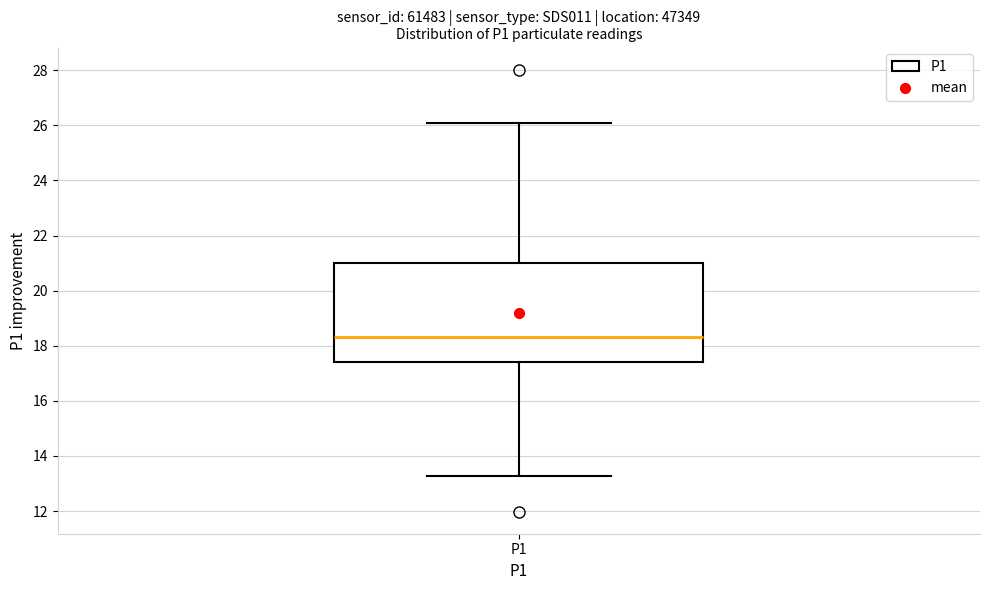

Transcribe this box plot: give where the median line is, the range the box spans, and where the two whiskers end, as read against the y-axis. The values are not printed on the chart, so give them approximately, as read against the axis.

median 18.4, box 17.4 to 21.0, whiskers 13.2 to 26.0